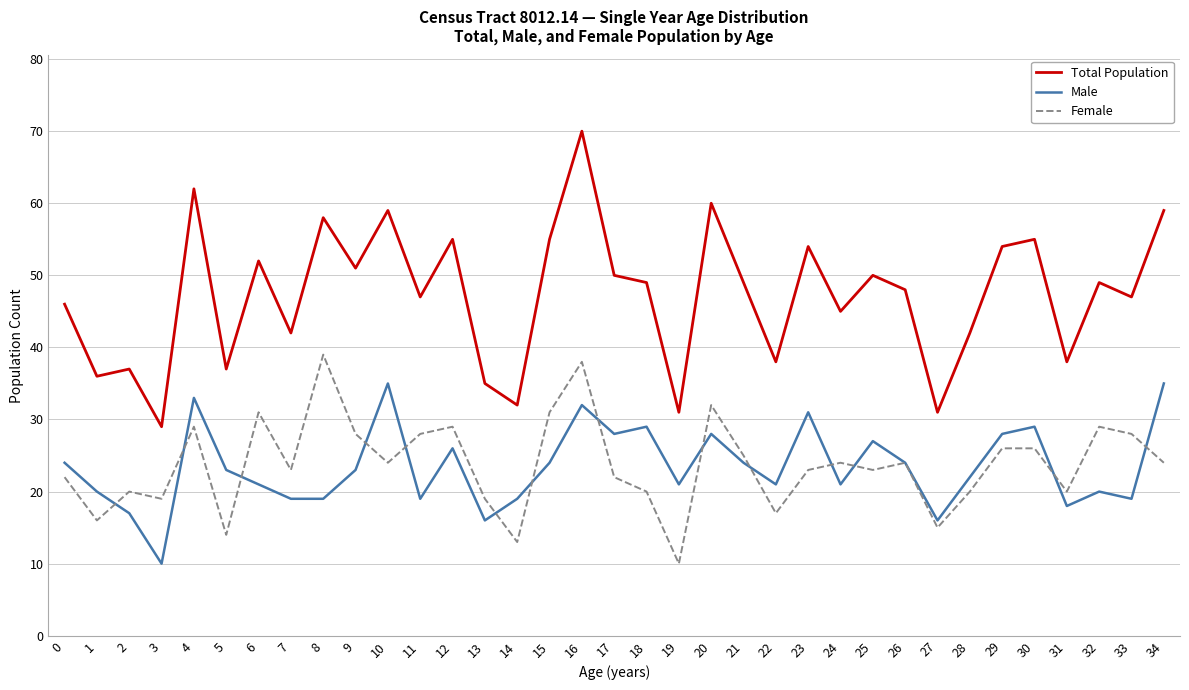

Reading right to left, what are all the values shown in this chart?

Total Population: 34=59	33=47	32=49	31=38	30=55	29=54	28=42	27=31	26=48	25=50	24=45	23=54	22=38	21=49	20=60	19=31	18=49	17=50	16=70	15=55	14=32	13=35	12=55	11=47	10=59	9=51	8=58	7=42	6=52	5=37	4=62	3=29	2=37	1=36	0=46
Male: 34=35	33=19	32=20	31=18	30=29	29=28	28=22	27=16	26=24	25=27	24=21	23=31	22=21	21=24	20=28	19=21	18=29	17=28	16=32	15=24	14=19	13=16	12=26	11=19	10=35	9=23	8=19	7=19	6=21	5=23	4=33	3=10	2=17	1=20	0=24
Female: 34=24	33=28	32=29	31=20	30=26	29=26	28=20	27=15	26=24	25=23	24=24	23=23	22=17	21=25	20=32	19=10	18=20	17=22	16=38	15=31	14=13	13=19	12=29	11=28	10=24	9=28	8=39	7=23	6=31	5=14	4=29	3=19	2=20	1=16	0=22